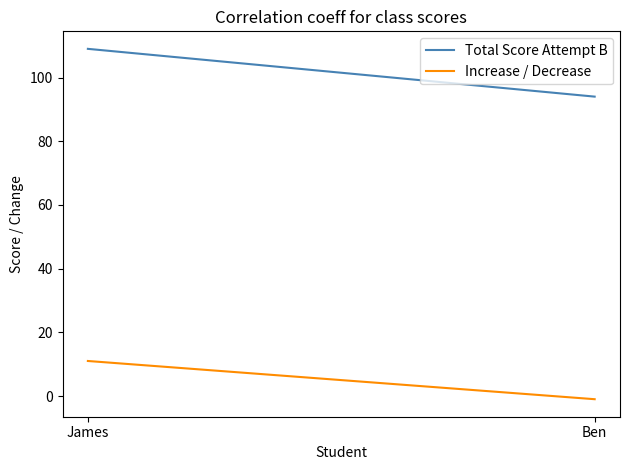

At which category does the chart reach its minimum across all series?

Ben